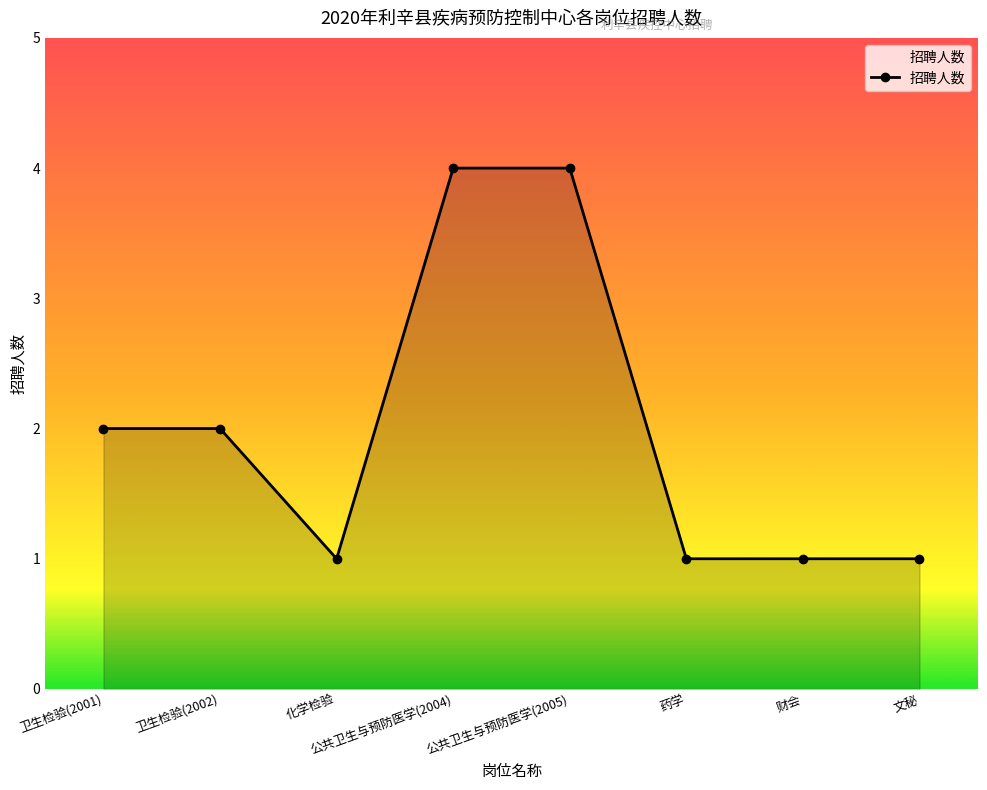

True or false: the data shows 3 at 卫生检验(2001).

False